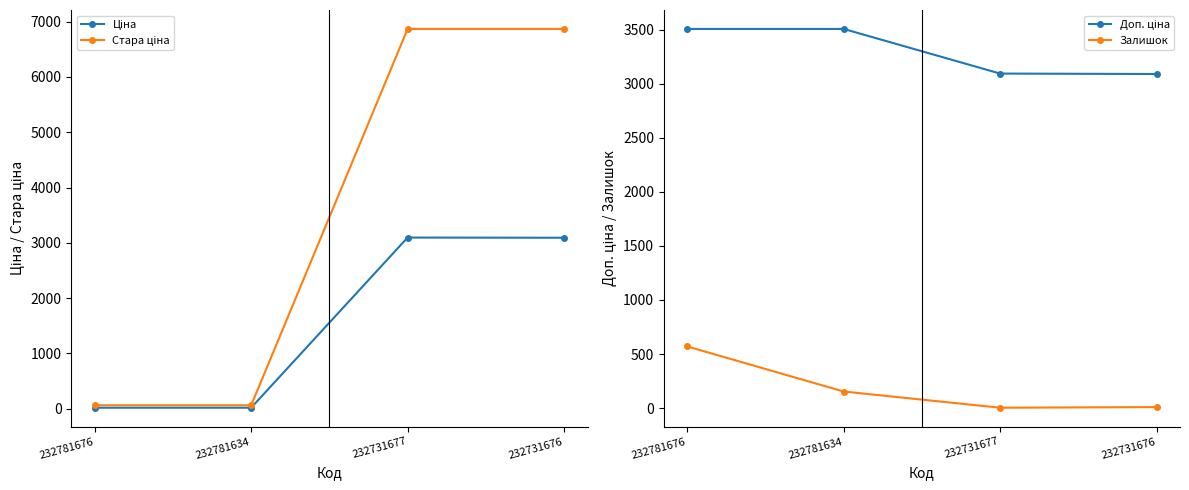

Between 232781676 and 232731676, which is larger?

232731676